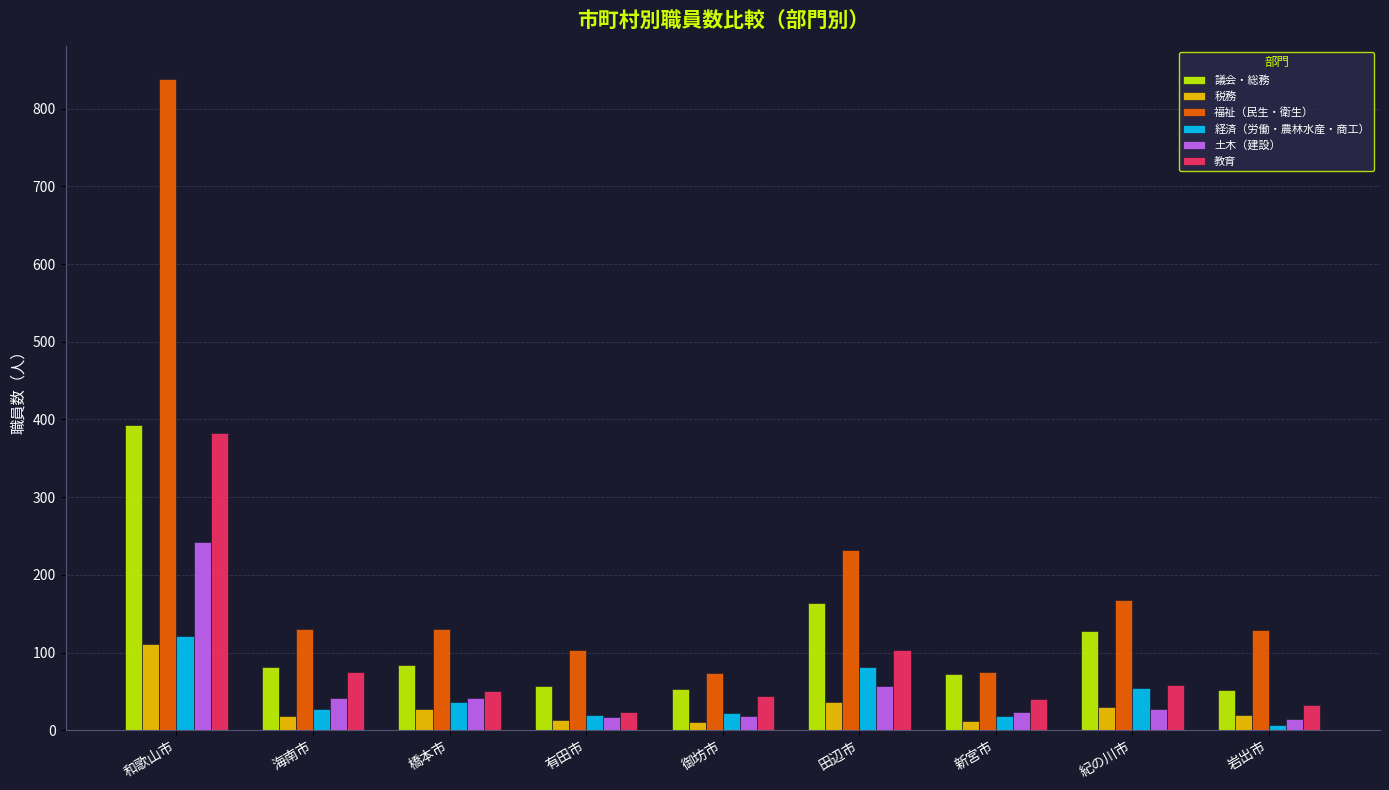

What is the approximate value of 議会・総務 at 有田市, to the nearest 5?

55